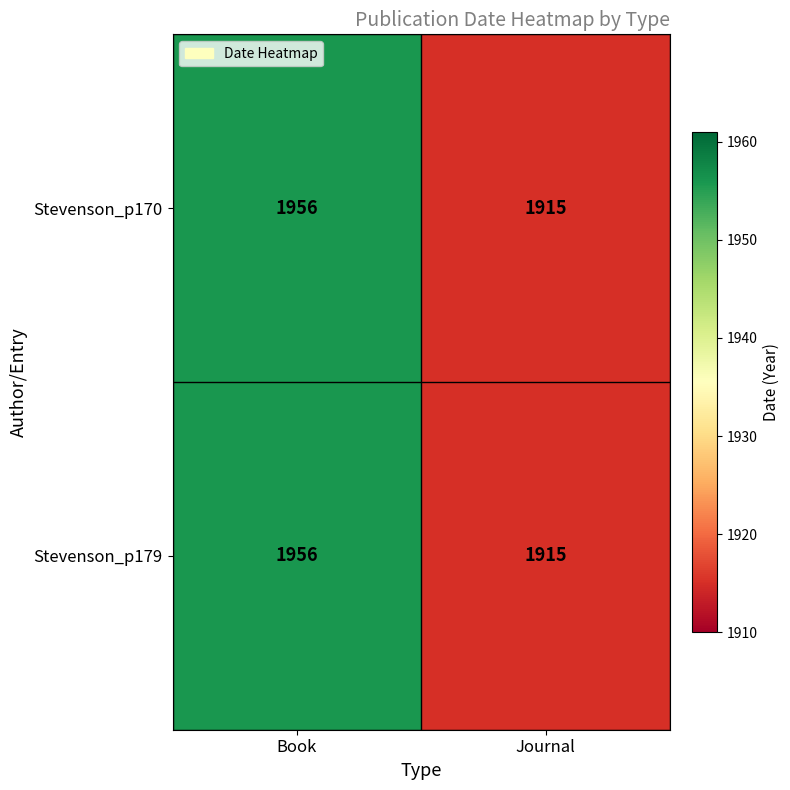

The Stevenson_p179 series shows 1346 at Book. True or false?

False